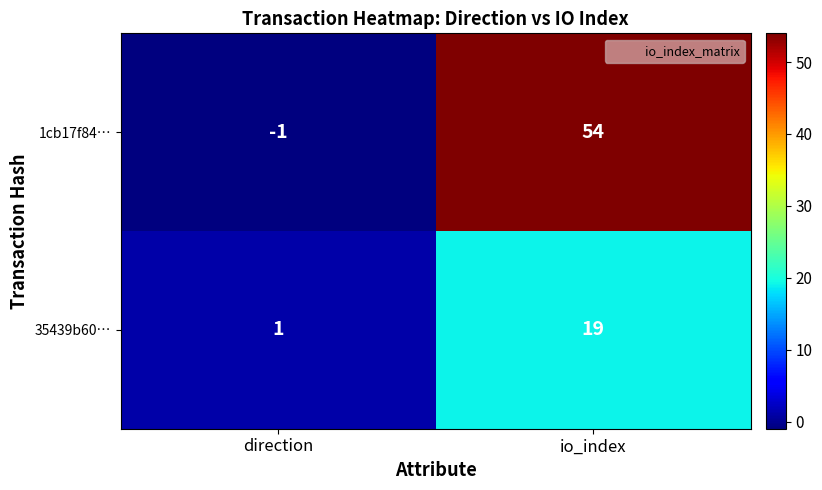

At which label is 35439b60… closest to 10?

direction